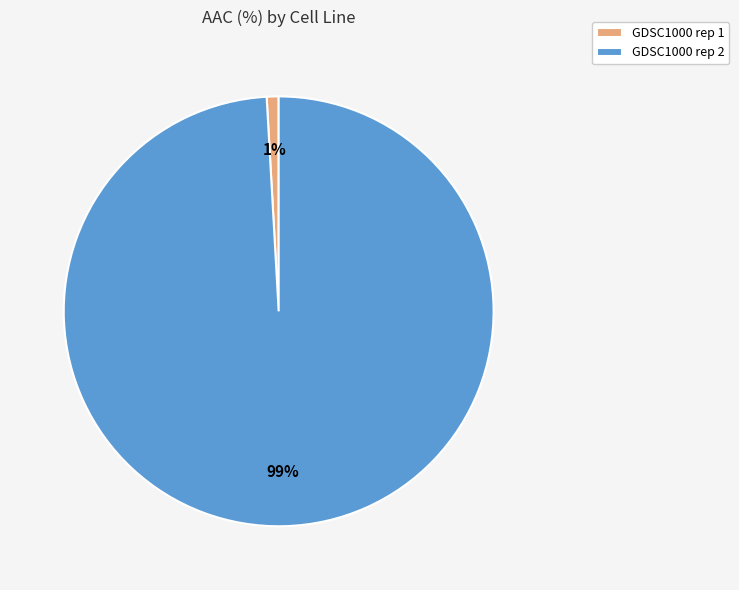

Which has a higher value, GDSC1000 rep 1 or GDSC1000 rep 2?

GDSC1000 rep 2